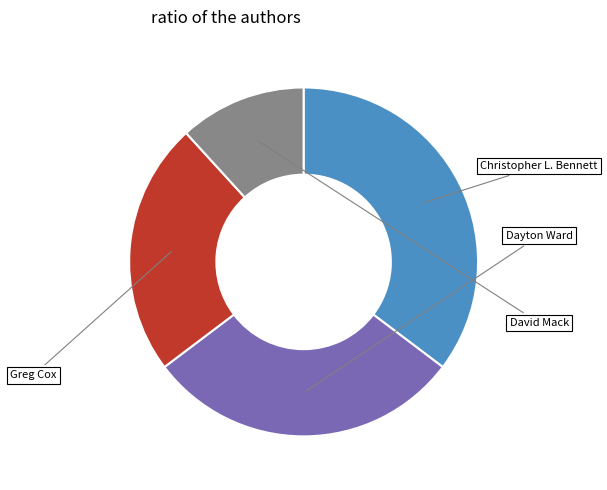

To the nearest percent, what portion does Greg Cox represent?

24%